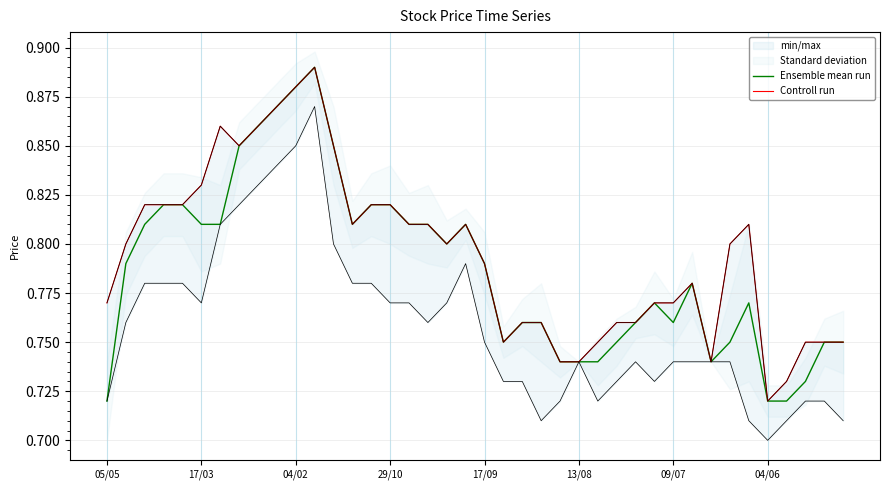

What are all the series names shown in the legend?

Ensemble mean run, Controll run